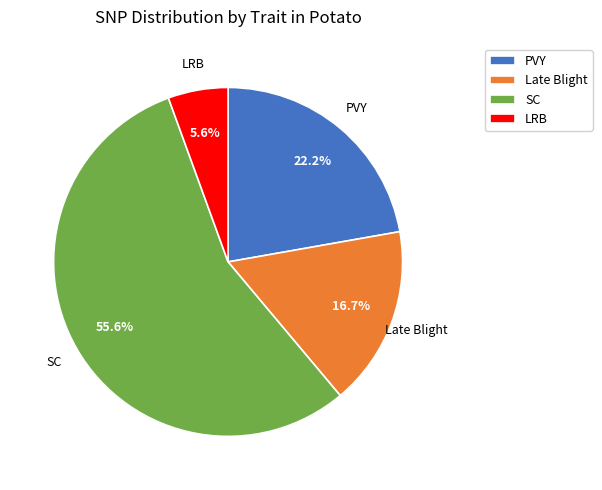

Which has a higher value, LRB or PVY?

PVY